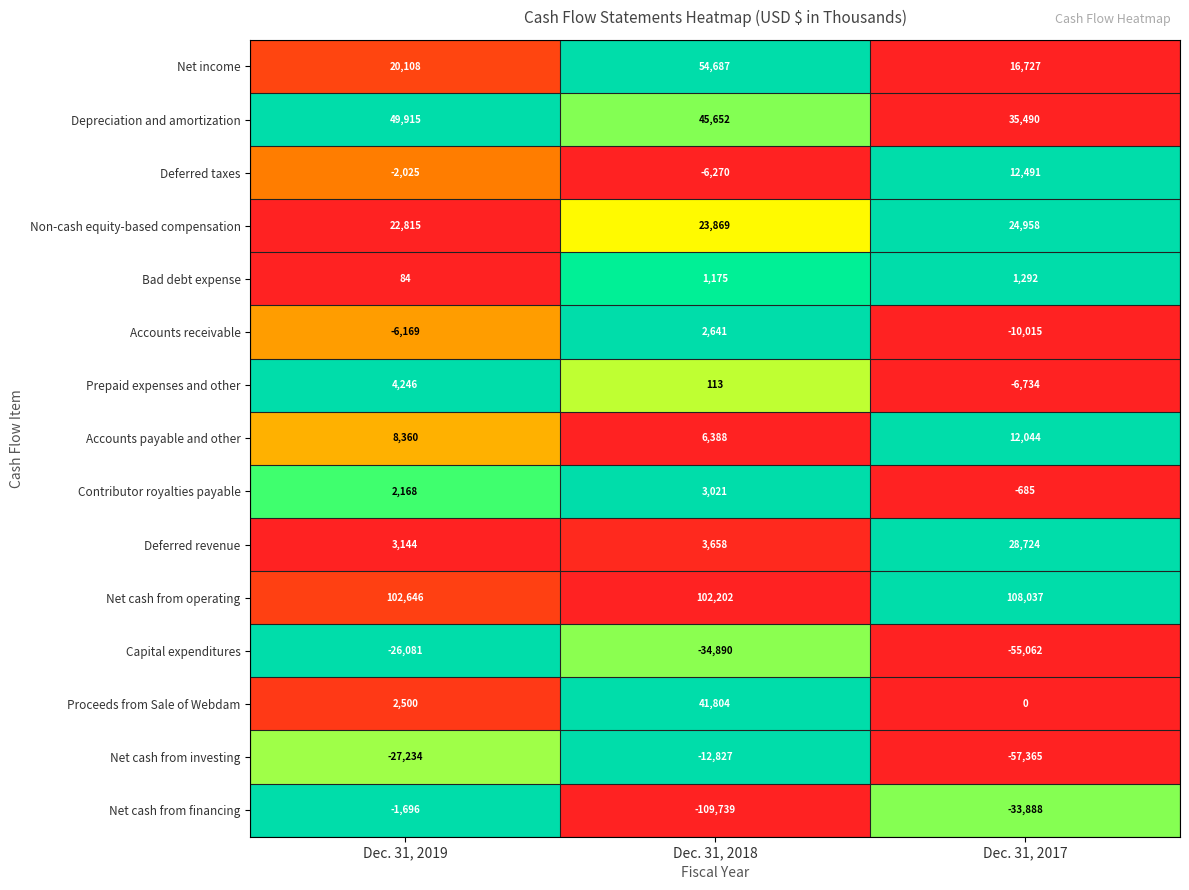

Rank the series at Dec. 31, 2019 from lowest to highest value.

Net cash from investing, Capital expenditures, Accounts receivable, Deferred taxes, Net cash from financing, Bad debt expense, Contributor royalties payable, Proceeds from Sale of Webdam, Deferred revenue, Prepaid expenses and other, Accounts payable and other, Net income, Non-cash equity-based compensation, Depreciation and amortization, Net cash from operating